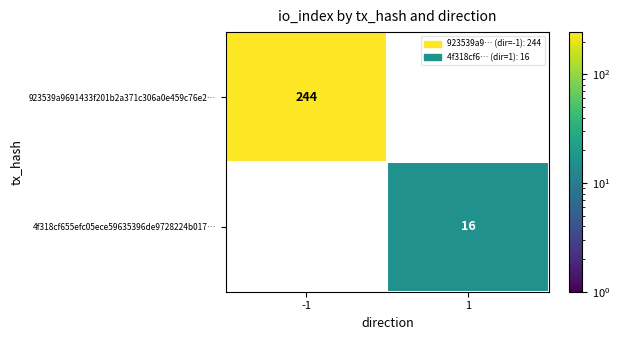

The value of 4f318cf655efc05ece59635396de9728224b017… at 1 is 16. True or false?

True